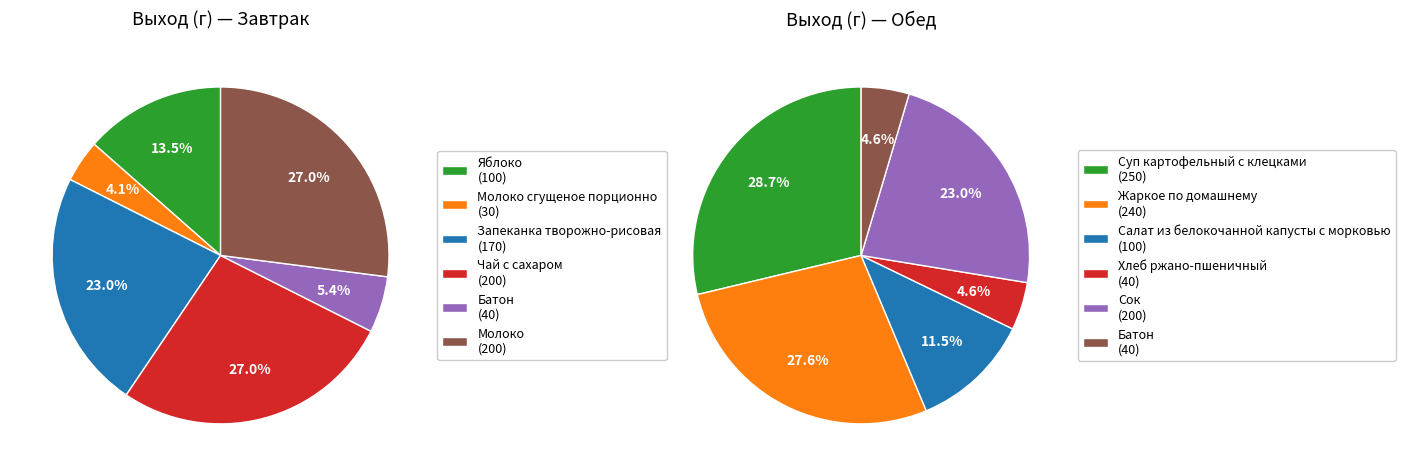

To the nearest percent, what portion does 3 represent?

5%